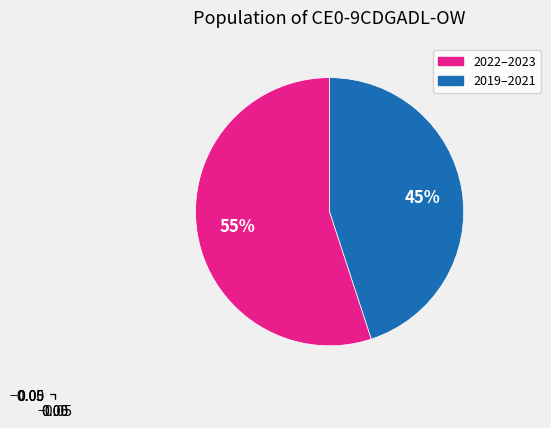

Does any single category account for the majority?

Yes